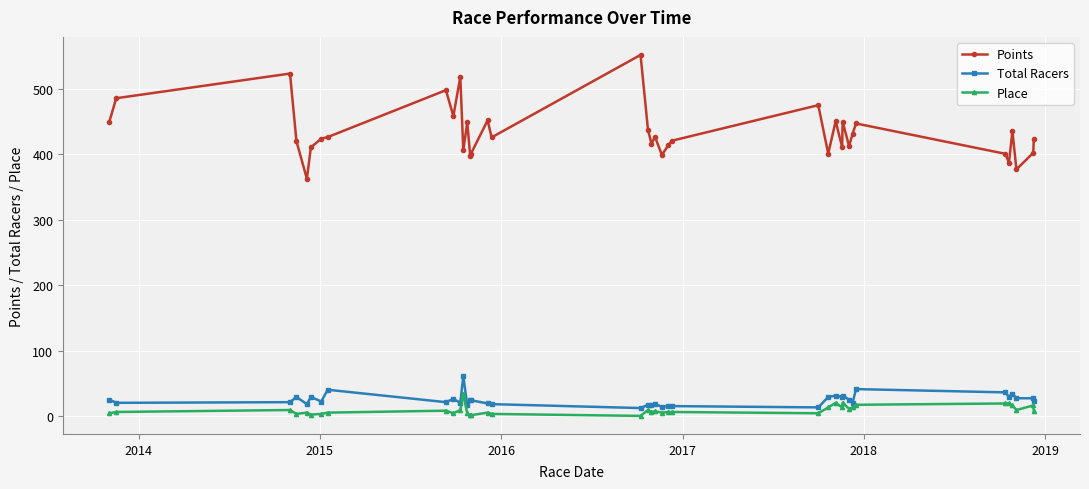

Does the chart have visible grid lines?

Yes